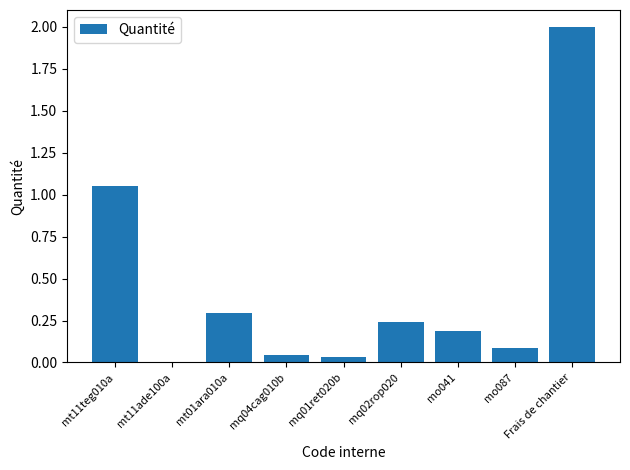

Which category has the highest value across all series?

Frais de chantier